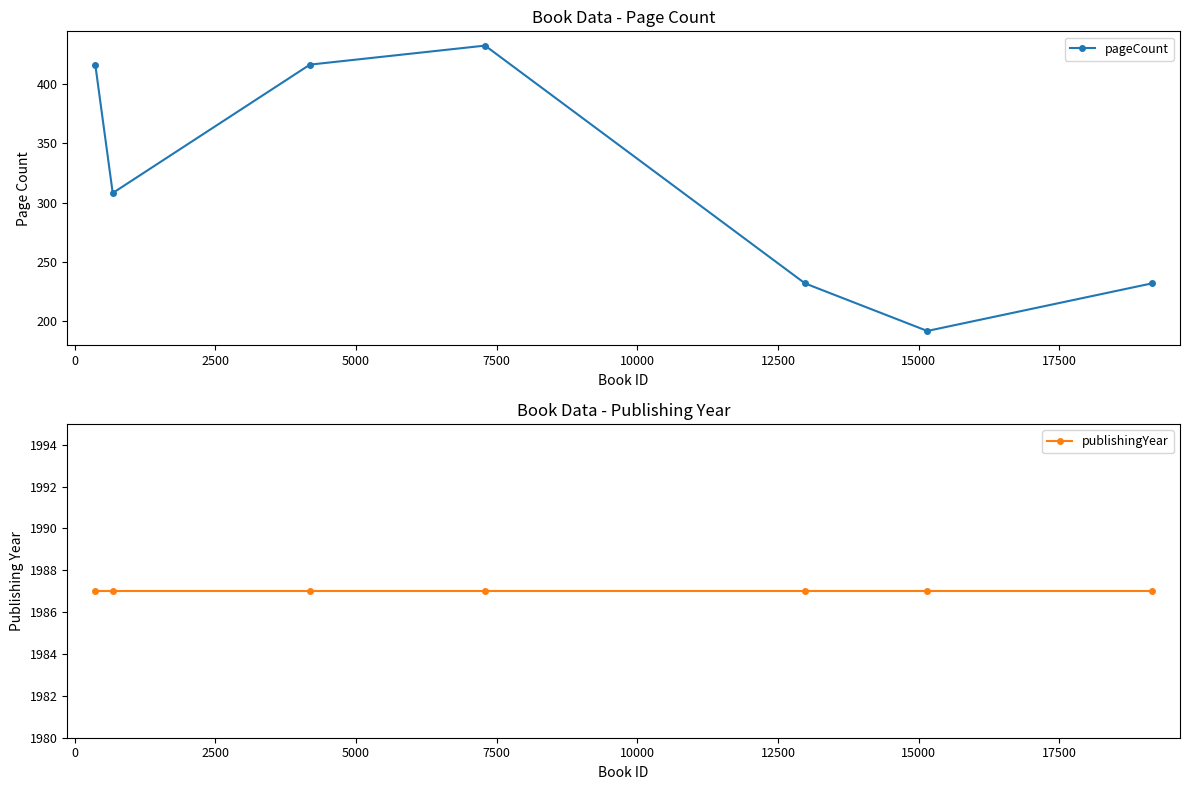

What is the lowest value of the pageCount series?

192